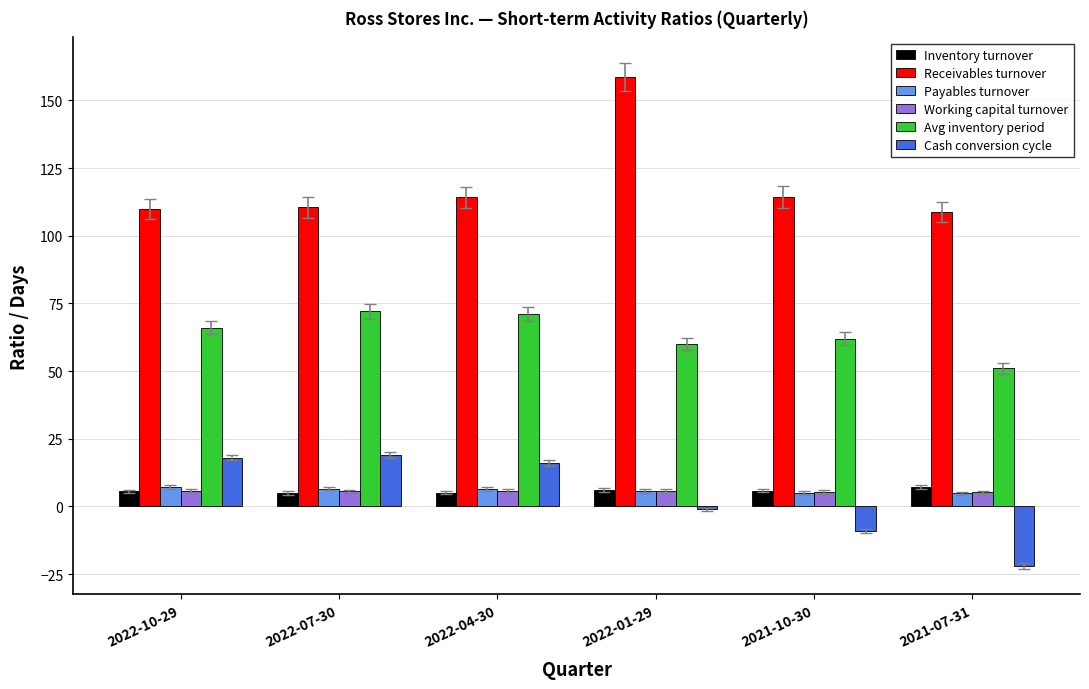

How many series are shown in this chart?

6